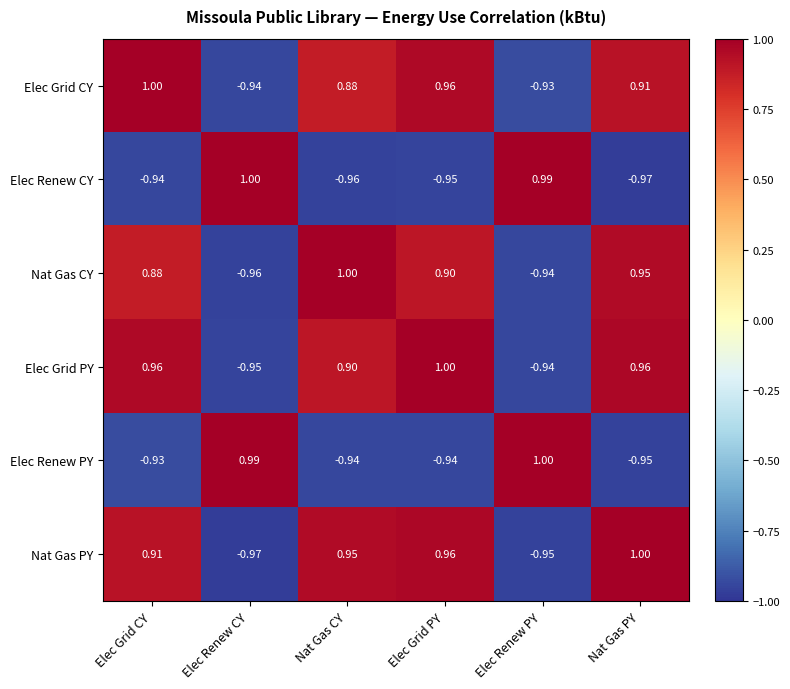

At which label does Nat Gas CY first exceed 0?

Elec Grid CY